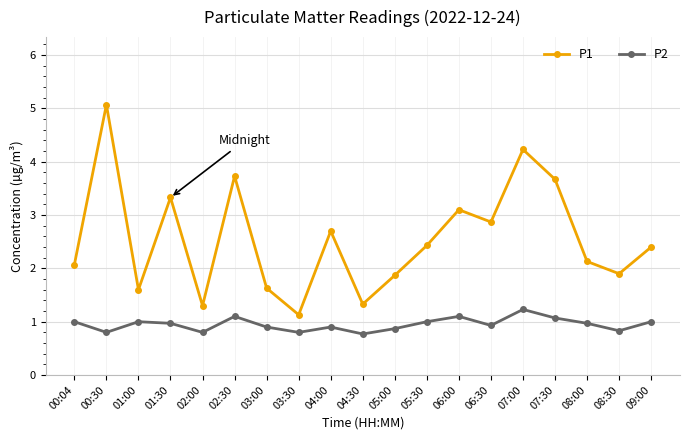

What is the total value across all series at 03:30?

1.9